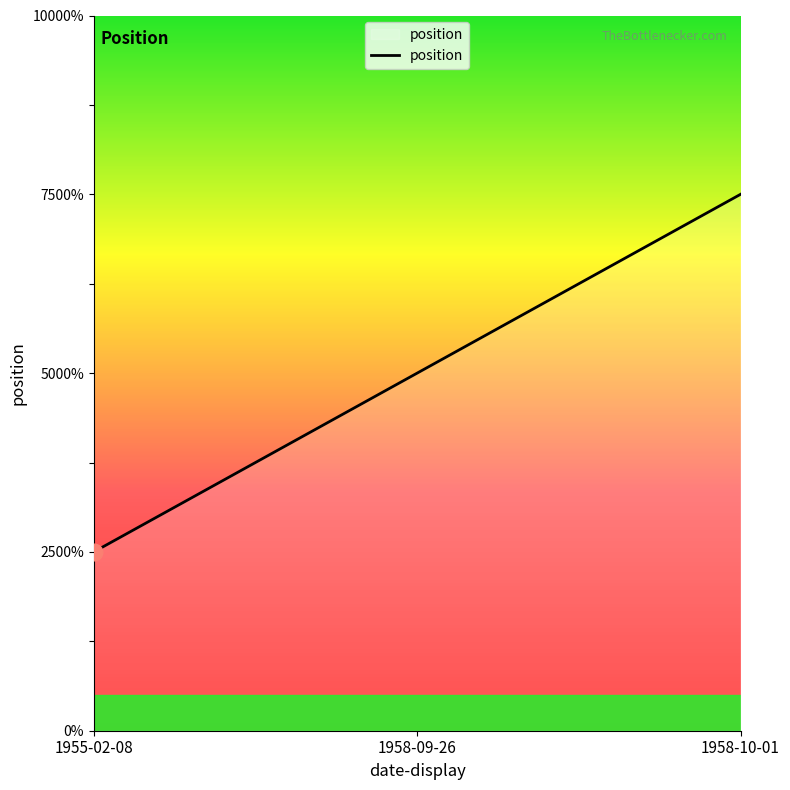

Is this an area chart (filled region under the line)?

Yes